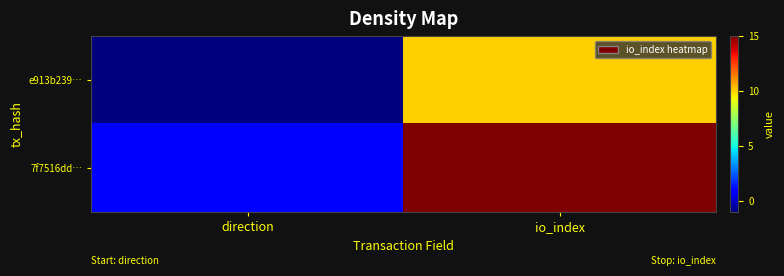

Reading right to left, list all the values displayed in this chart.

e913b239…: io_index=10	direction=-1
7f7516dd…: io_index=15	direction=1